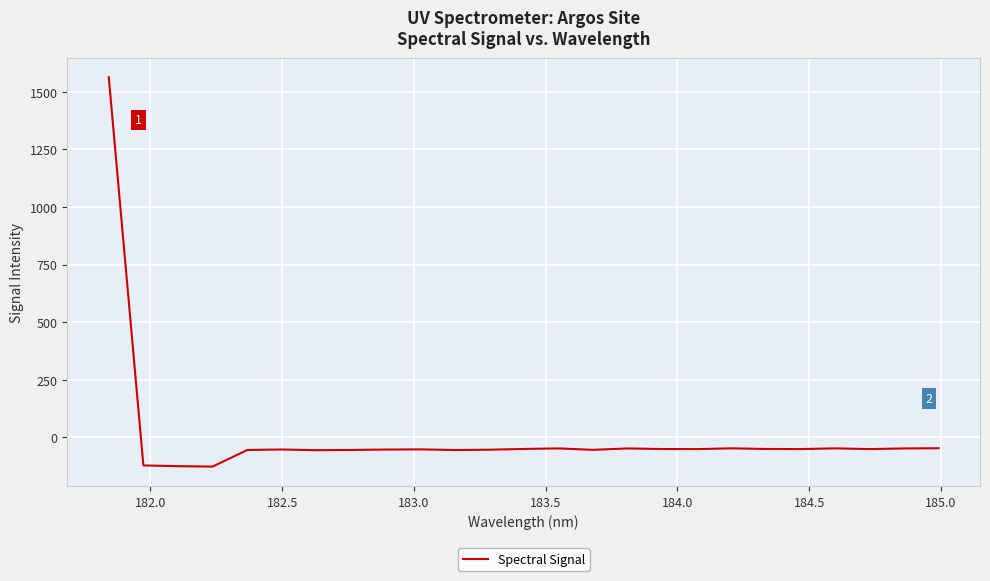

How many series are shown in this chart?

1